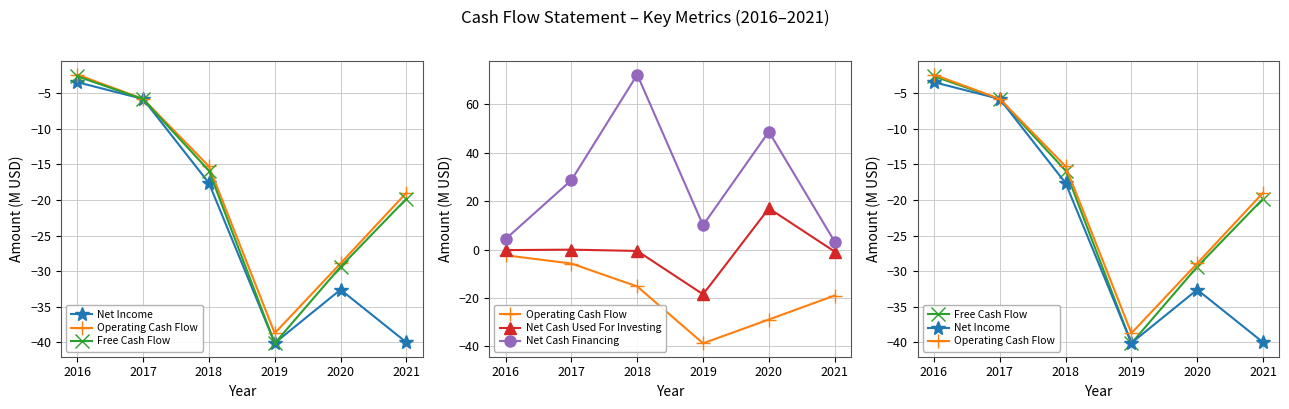

Which series has the largest range (max minus min)?

Net Cash Financing